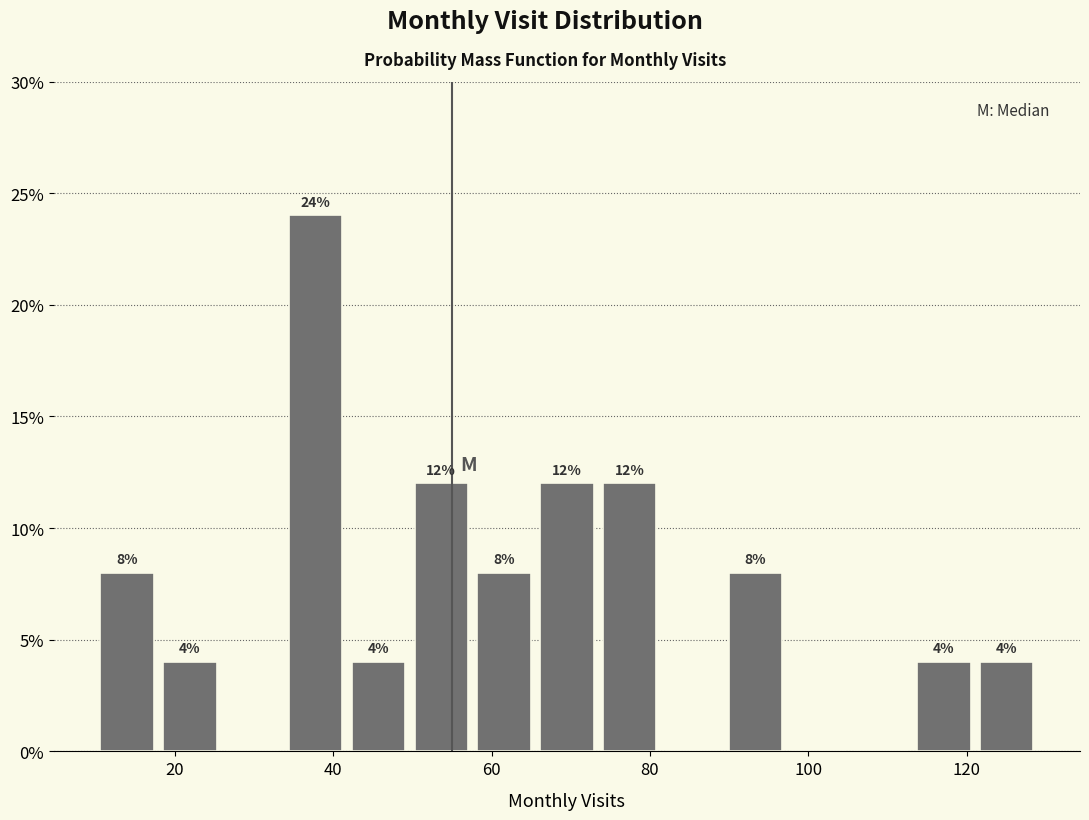

Read against the x-axis, roughly where is the centre of the tallest bar?

38